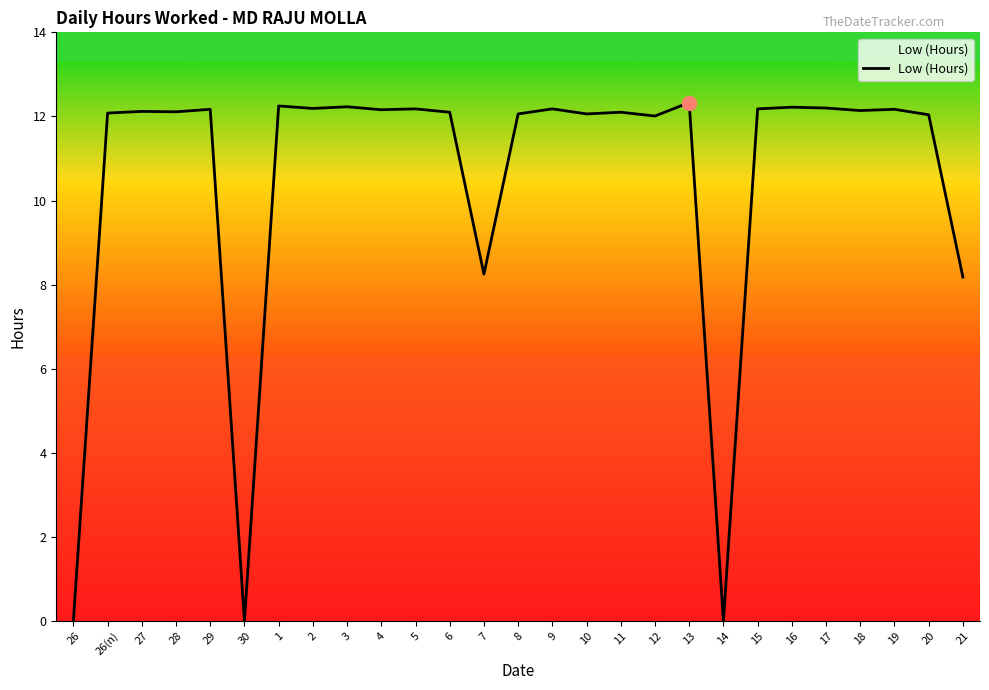

What position from the right is 26?

27